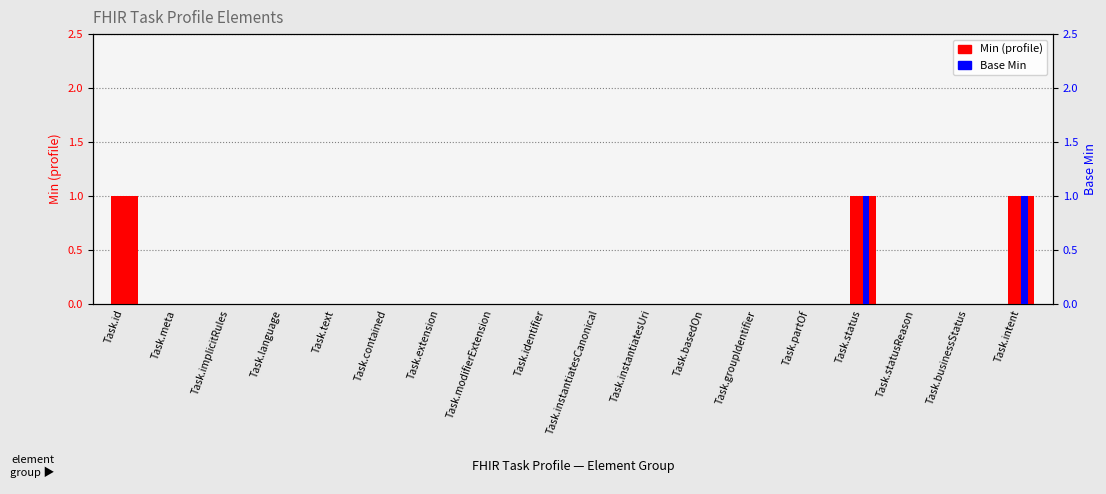

Reading left to right, what are all the values shown in this chart?

1	0	0	0	0	0	0	0	0	0	0	0	0	0	1	0	0	1